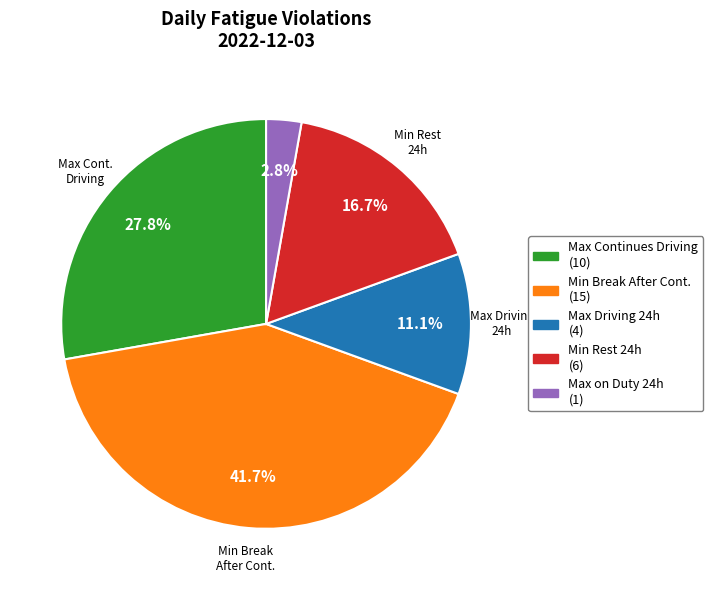

Is there a majority slice in this chart?

No